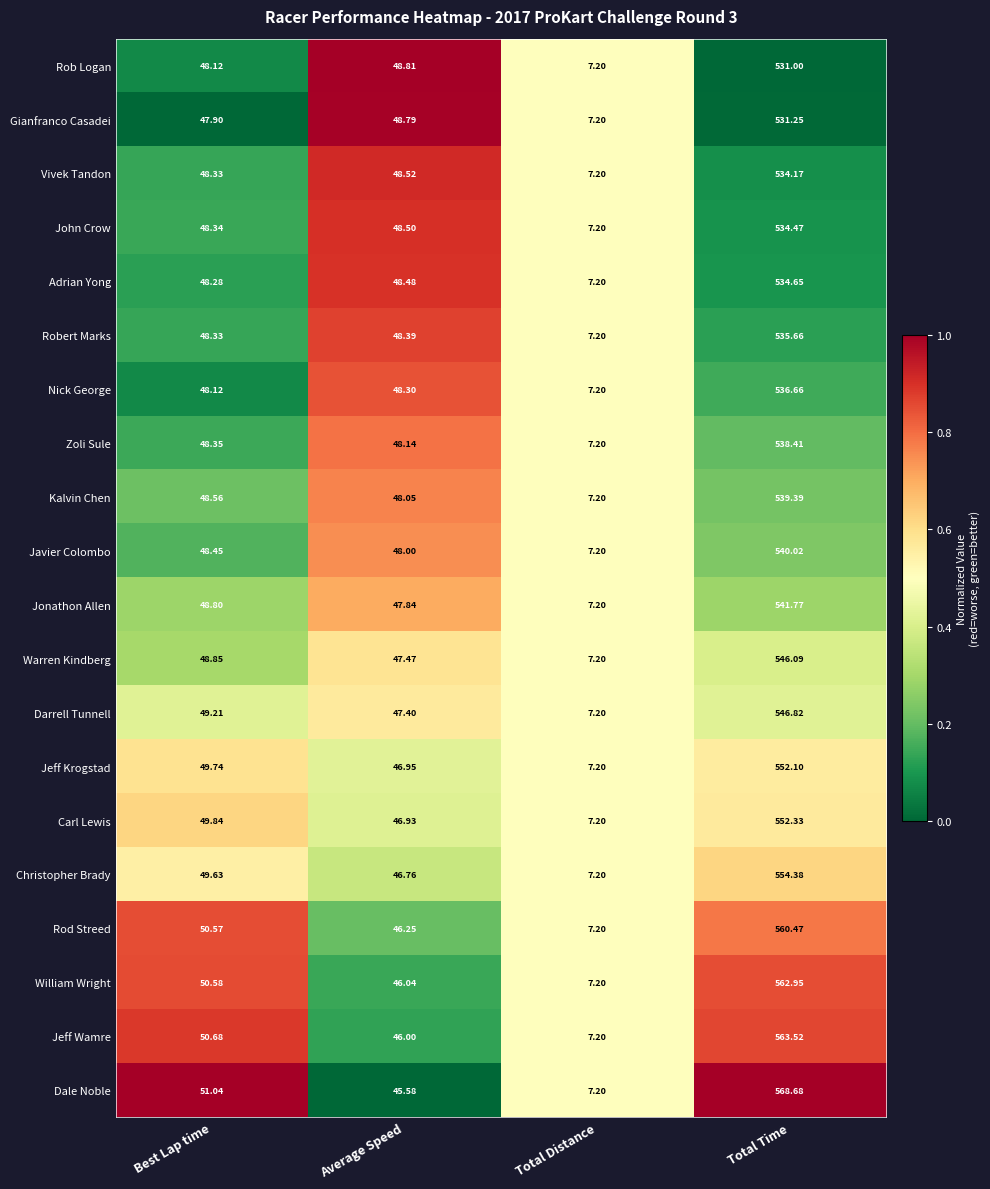

At which label does Jonathon Allen reach its minimum?

Total Distance